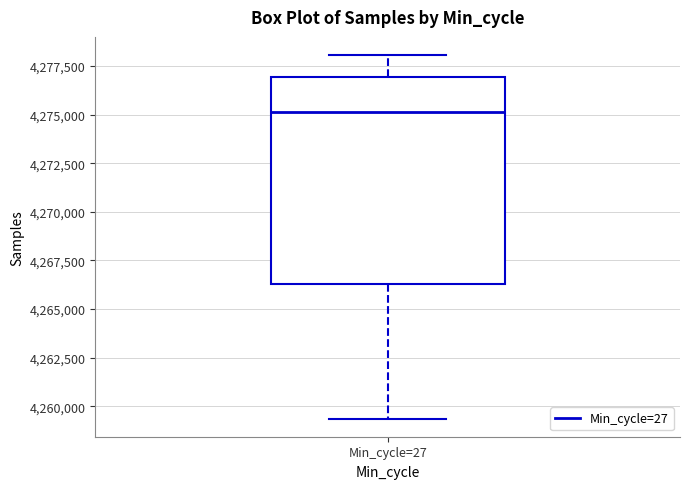

Transcribe this box plot: give where the median line is, the range the box spans, and where the two whiskers end, as read against the y-axis. The values are not printed on the chart, so give them approximately, as read against the axis.

median 4275000, box 4266500 to 4277000, whiskers 4259500 to 4278000